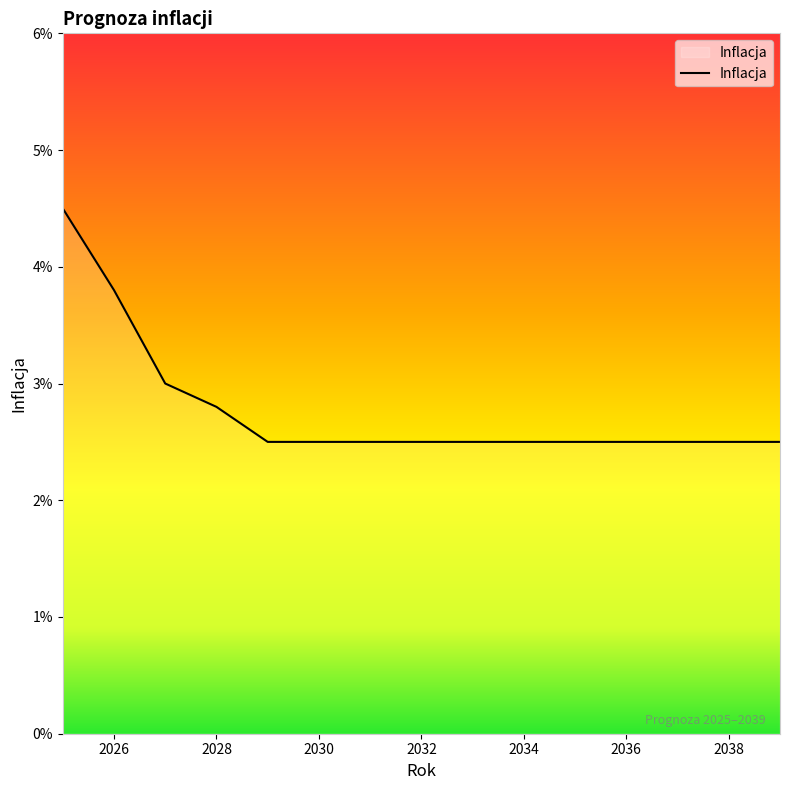

Does the chart display data point markers on the line(s)?

No